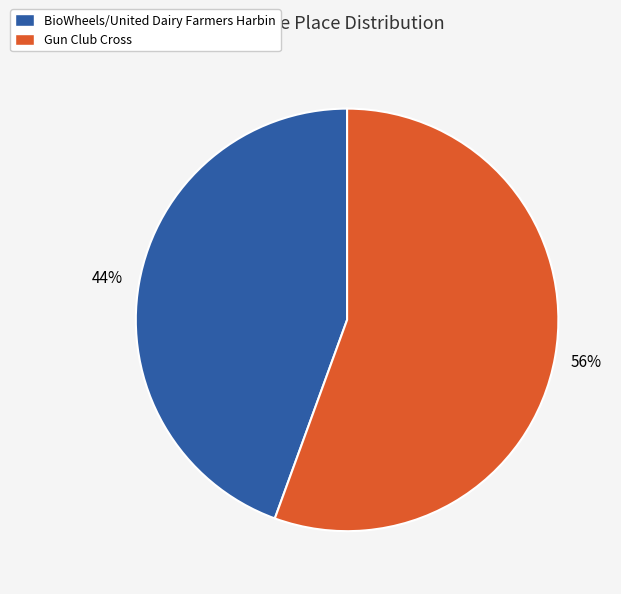

Does any single category account for the majority?

Yes